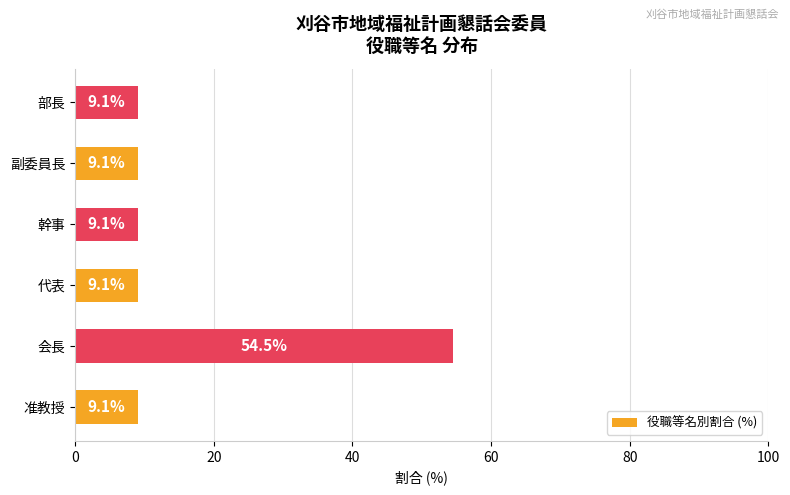

Which has a higher value, 代表 or 会長?

会長